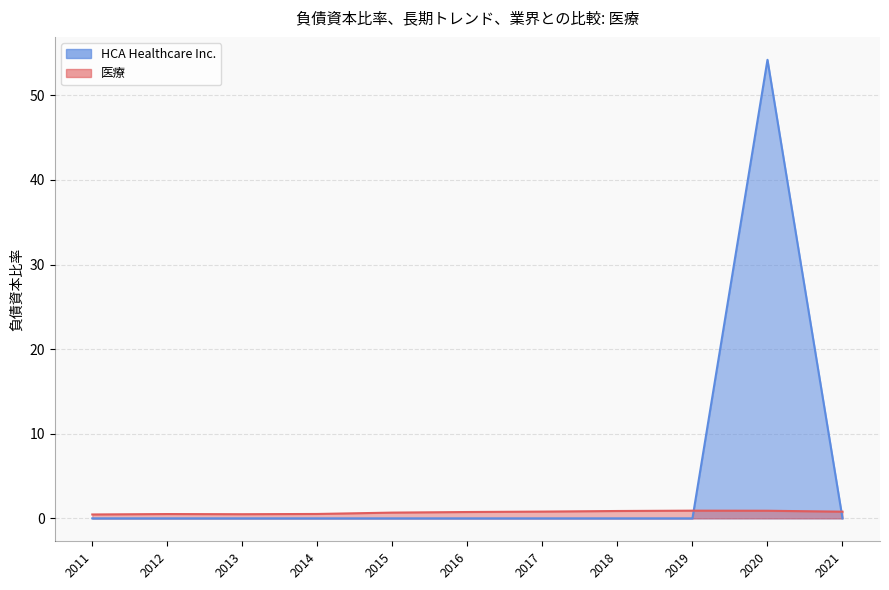

What is the maximum value shown in the chart?

54.2